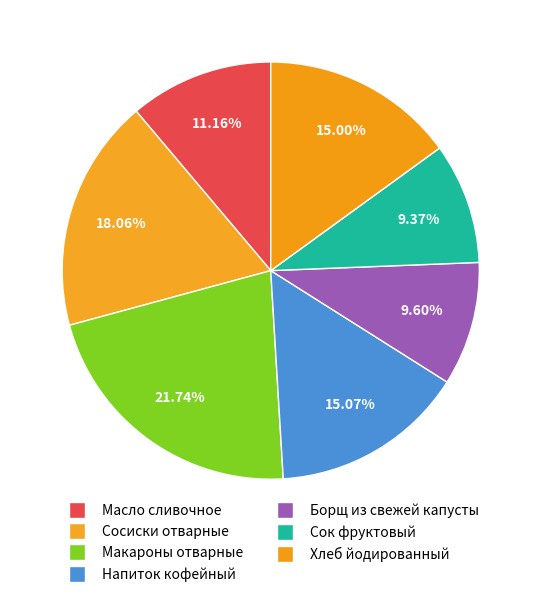

Count the number of slices in the pie.

7